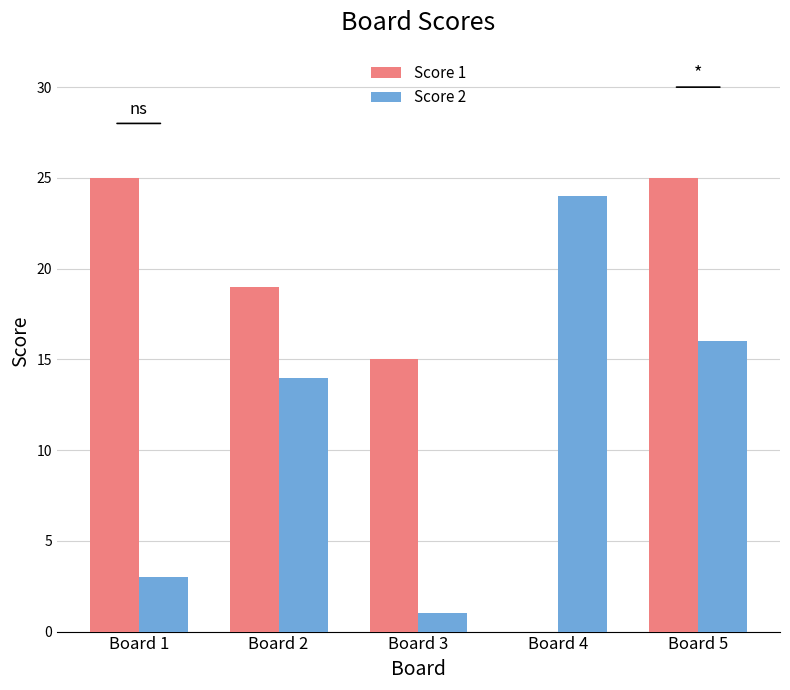

Reading left to right, list all the values displayed in this chart.

Score 1: Board 1=25	Board 2=19	Board 3=15	Board 4=0	Board 5=25
Score 2: Board 1=3	Board 2=14	Board 3=1	Board 4=24	Board 5=16